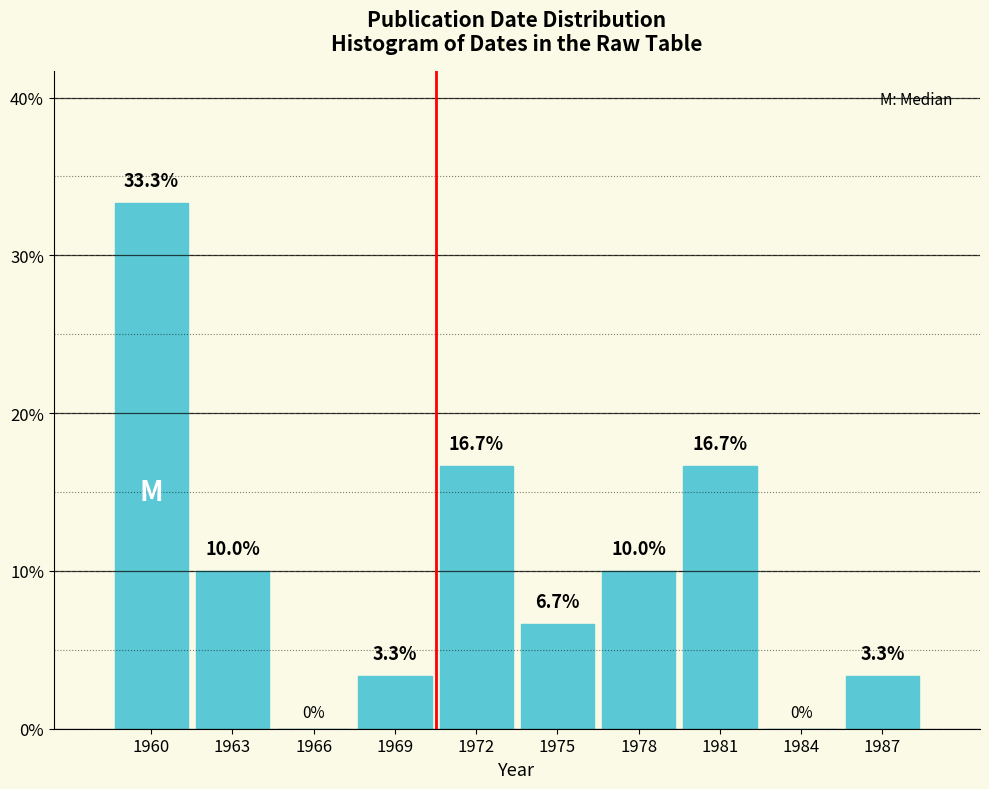

Reading left to right, transcribe all the data shown in this chart.

1960=33.3	1963=10.0	1966=0.0	1969=3.3	1972=16.7	1975=6.7	1978=10.0	1981=16.7	1984=0.0	1987=3.3